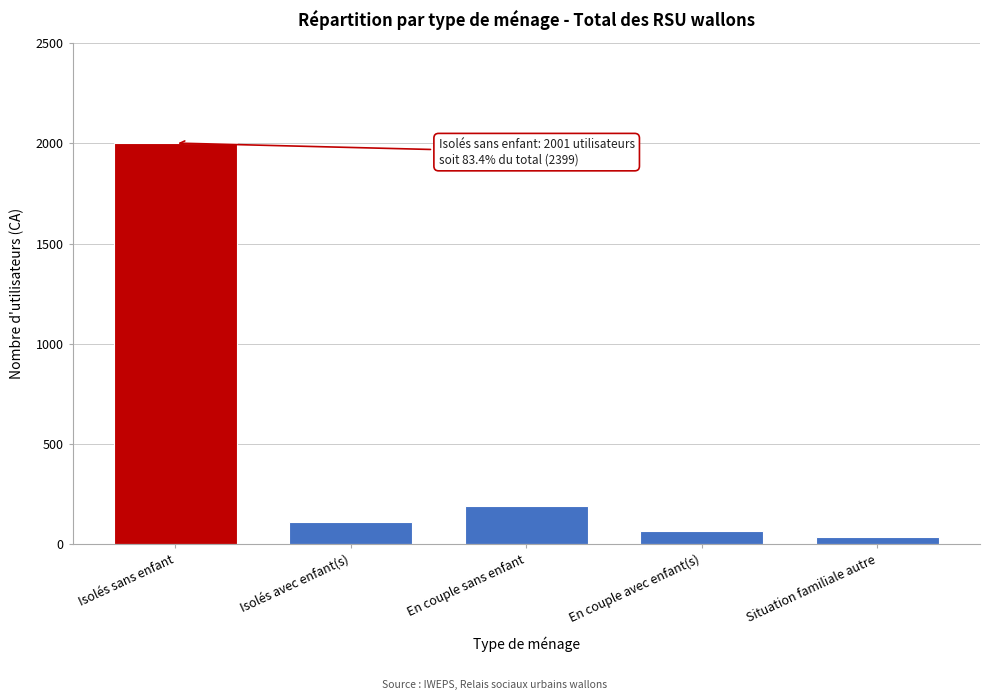

Reading right to left, transcribe all the data shown in this chart.

35	65	189	109	2001